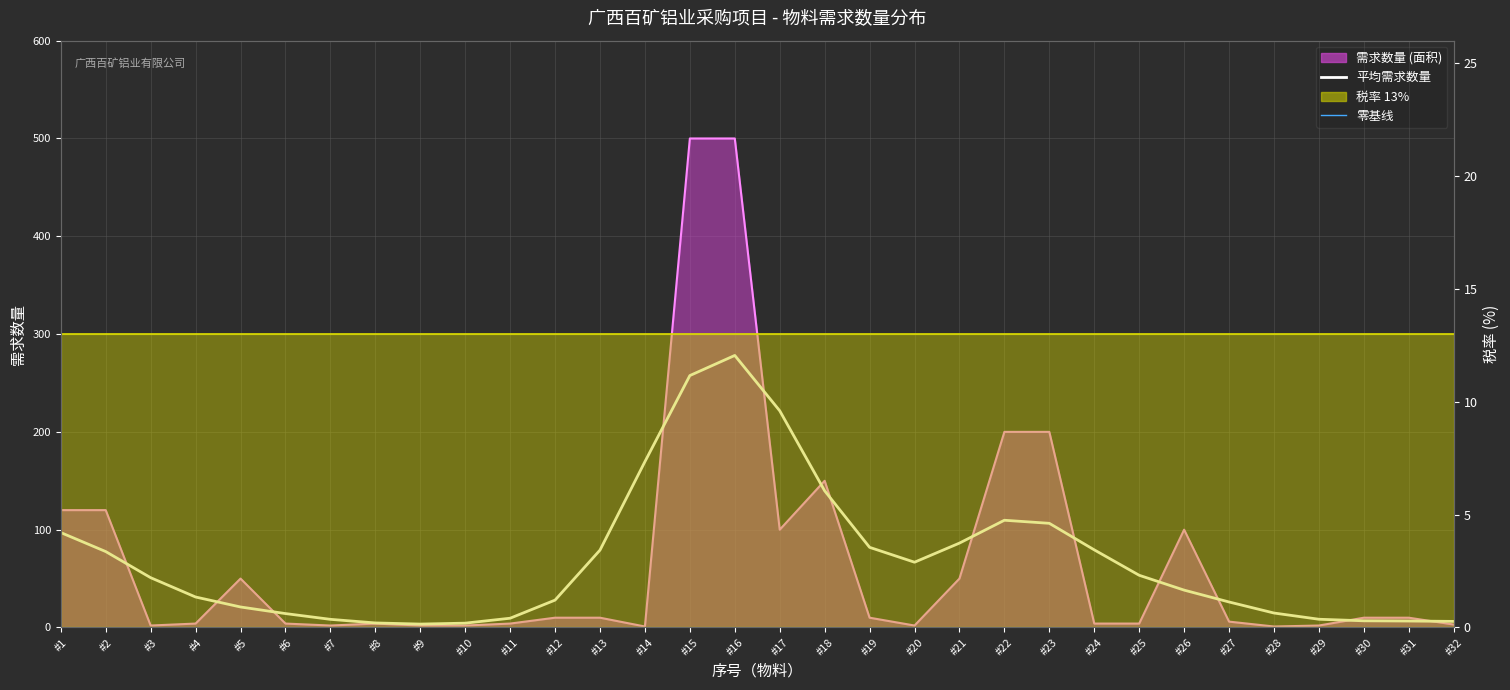

What is the difference between the values at #8 and #15?

496